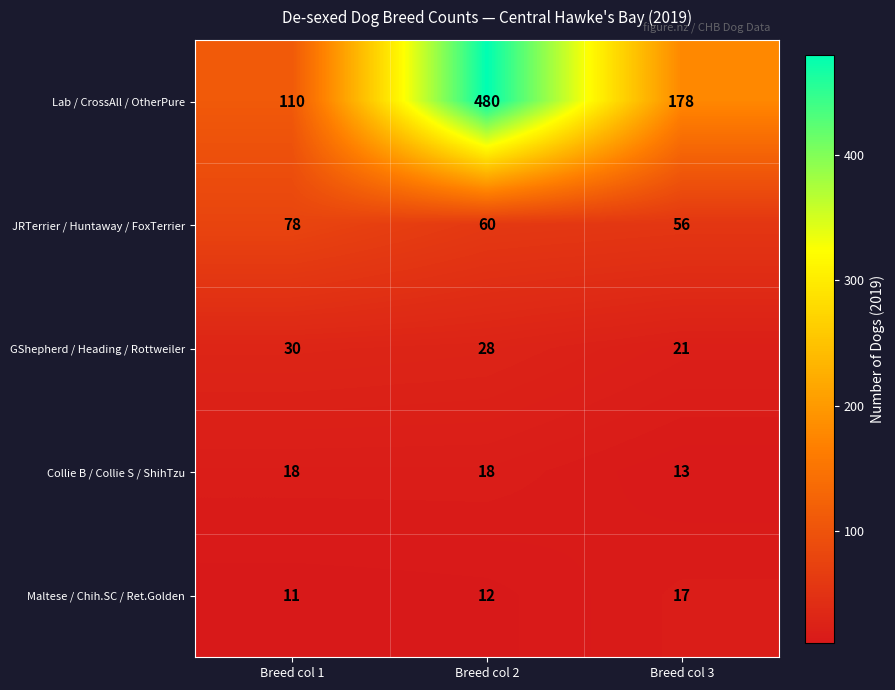

What is the approximate value of JRTerrier / Huntaway / FoxTerrier at Breed col 3, to the nearest 5?

55